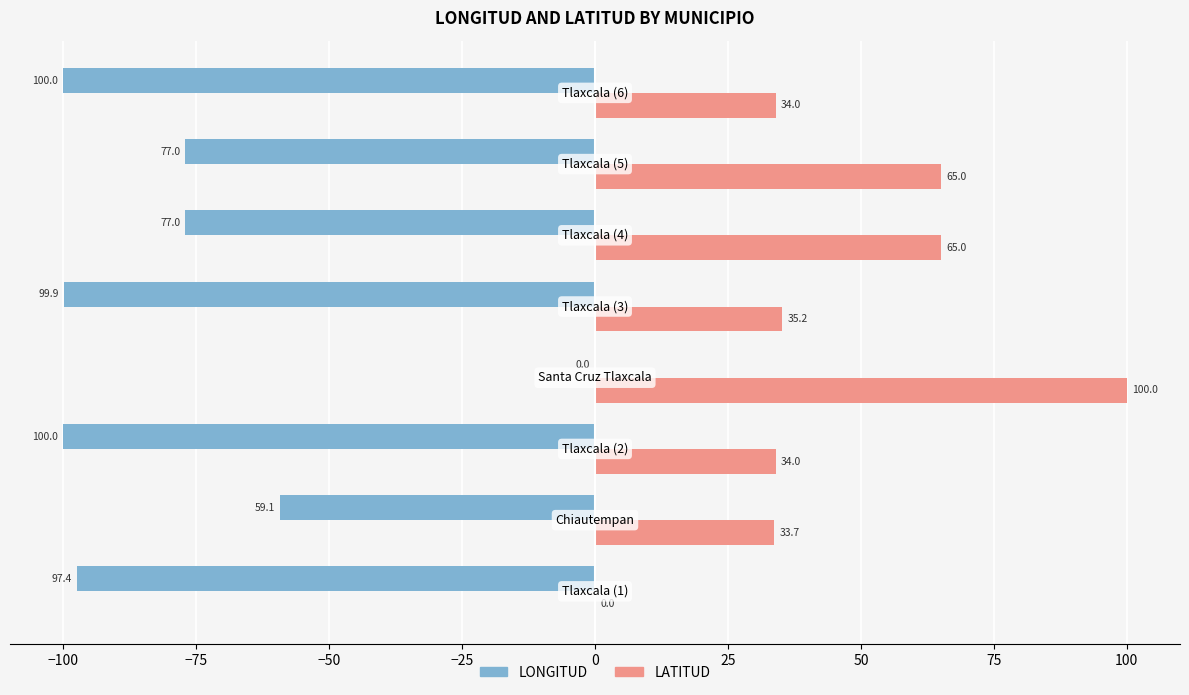

What is the maximum value shown in the chart?

100.0